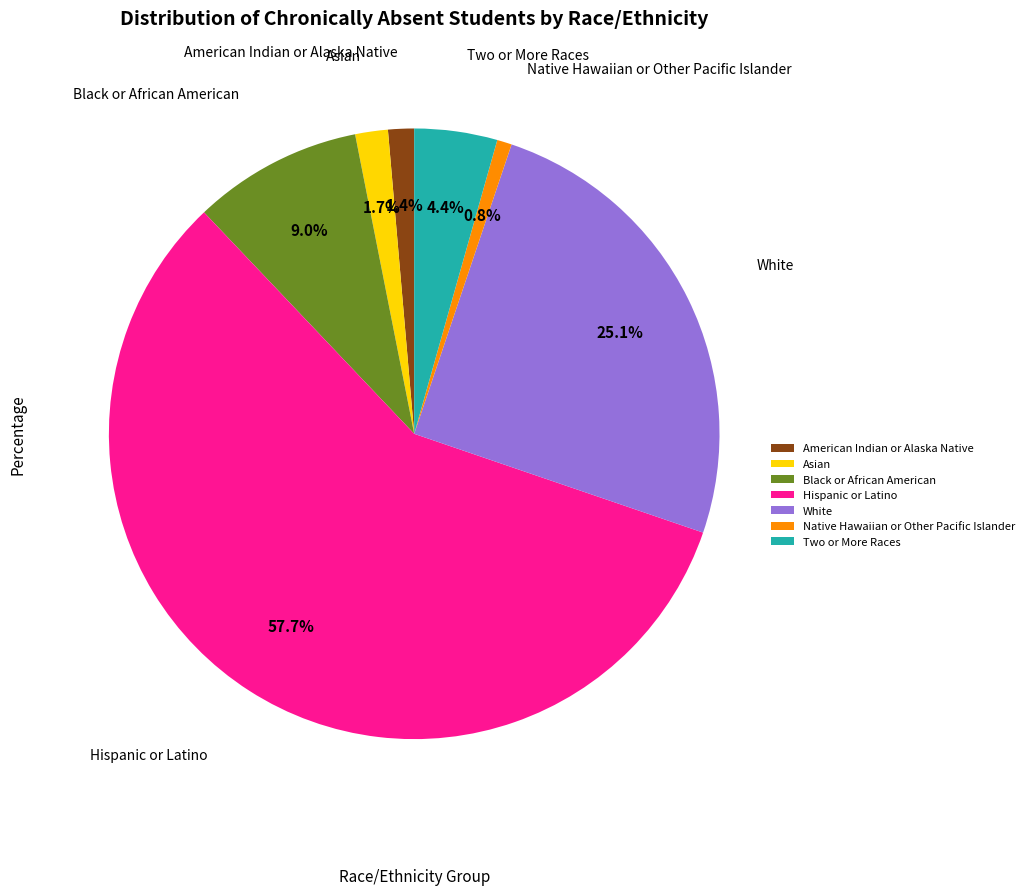

The Asian slice represents 11% of the pie. True or false?

False